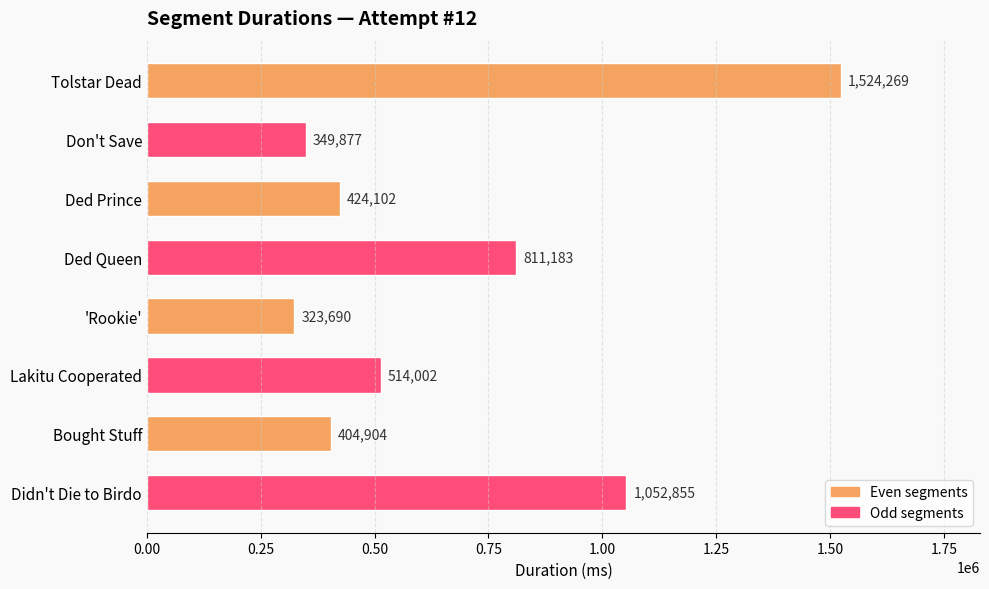

What is the change in value from Ded Queen to Didn't Die to Birdo?

+241672